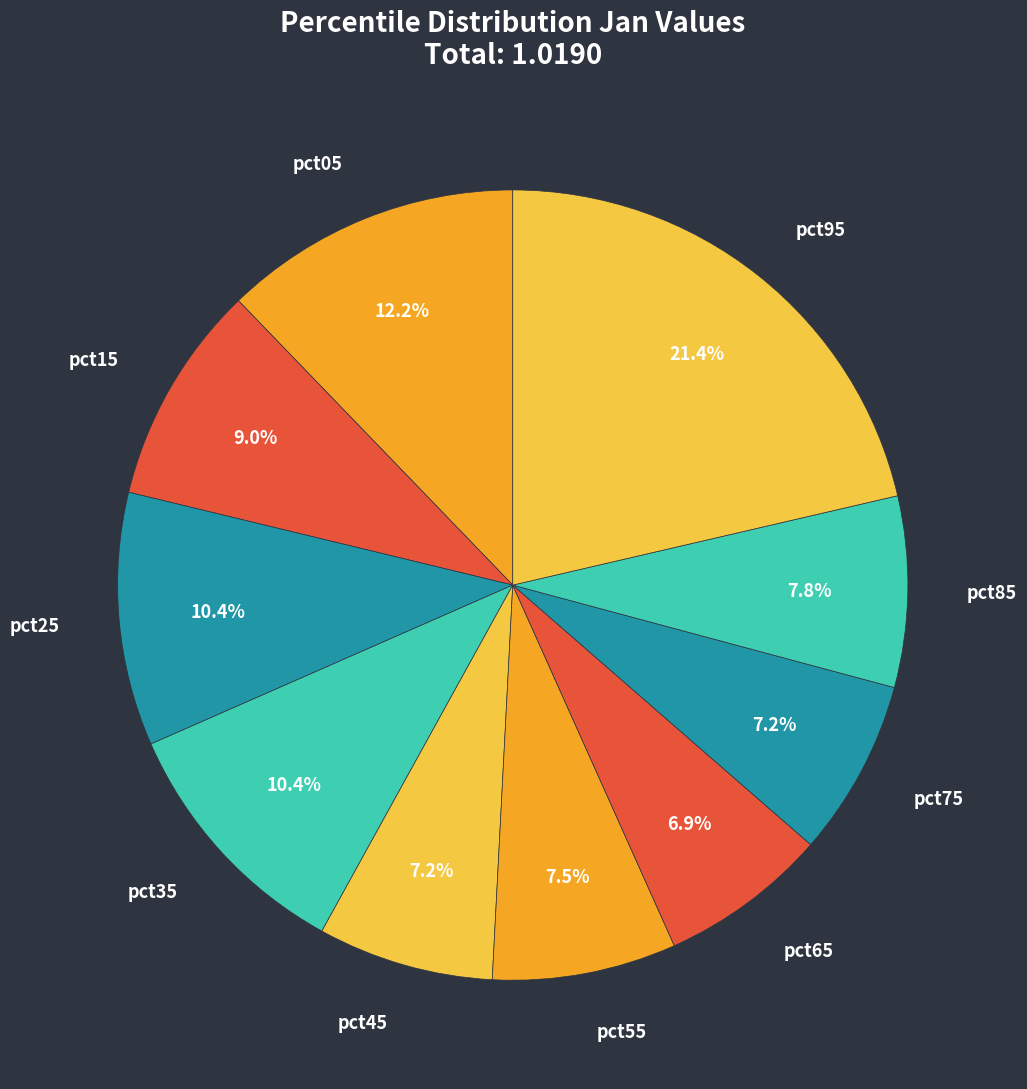

How much of the chart is everything except pct15?

91.0%